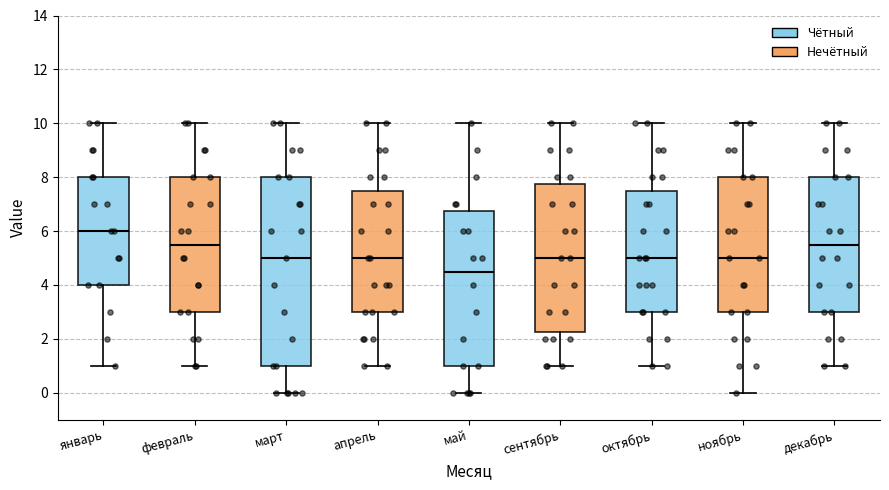

Where does the upper whisker of the box for апрель end on the y-axis? The values are not printed on the chart, so give them approximately, as read against the axis.

10.0